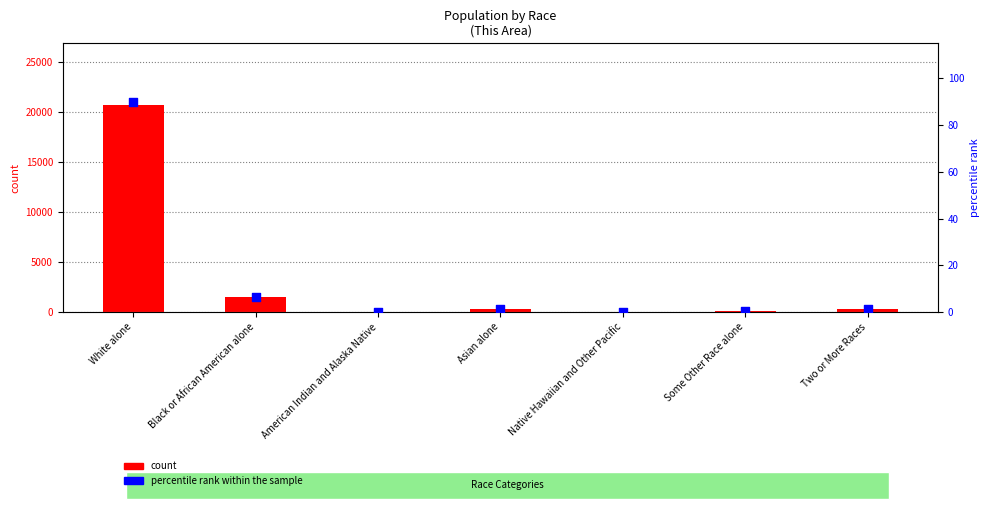

Which series reaches the maximum Y coordinate?

count